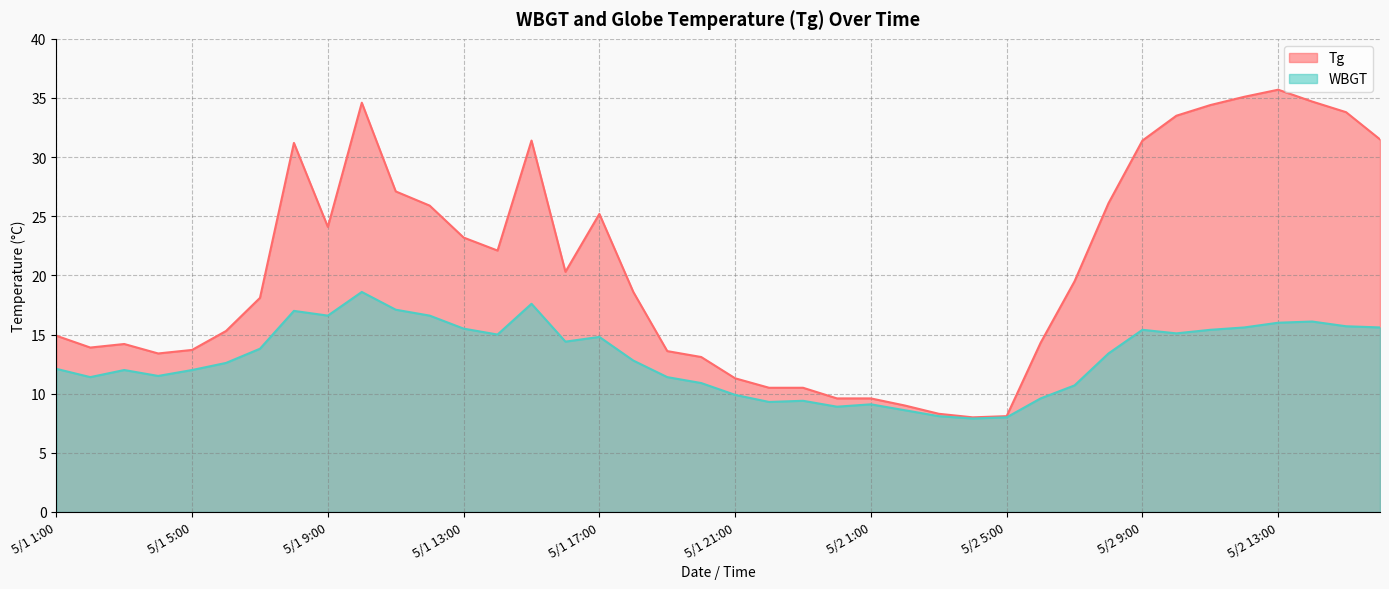

Between 5/1 24:00 and 5/1 2:00, which is larger?

5/1 2:00